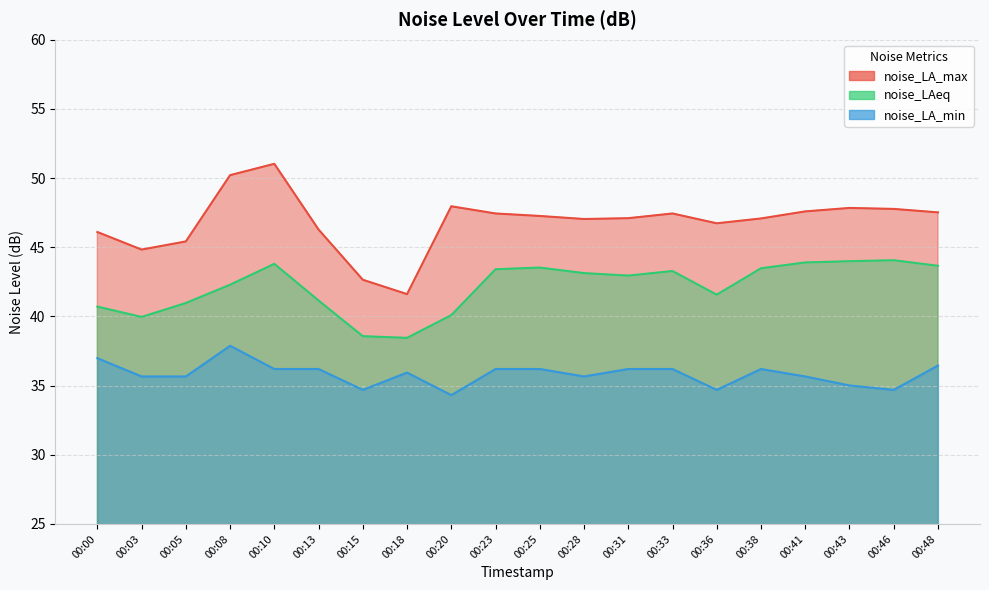

What is the difference between the highest and lowest values at 00:20?

13.6